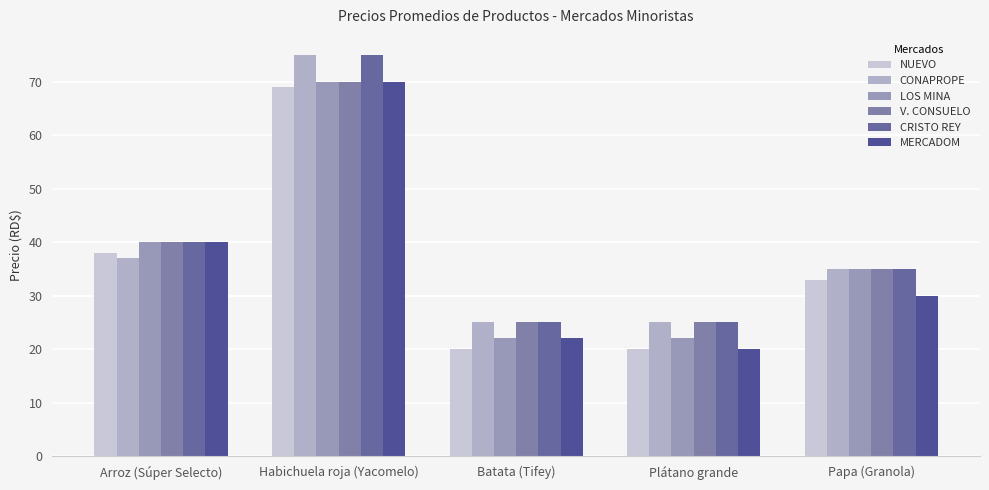

Reading right to left, transcribe all the data shown in this chart.

NUEVO: 33	20	20	69	38
CONAPROPE: 35	25	25	75	37
LOS MINA: 35	22	22	70	40
V. CONSUELO: 35	25	25	70	40
CRISTO REY: 35	25	25	75	40
MERCADOM: 30	20	22	70	40